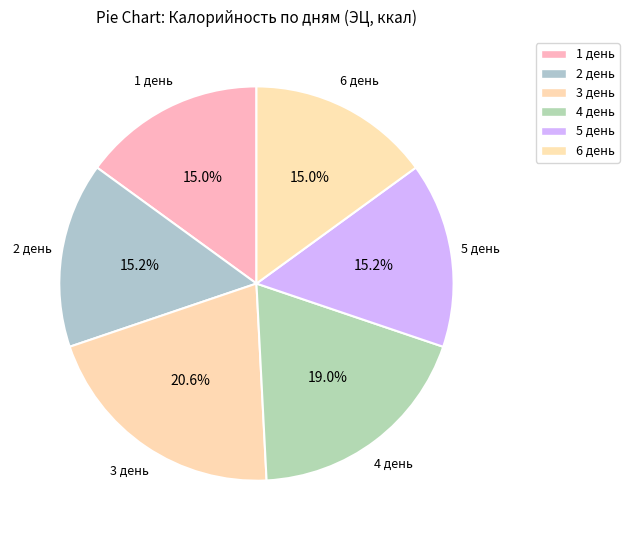

Which category has the smallest portion of the pie?

1 день